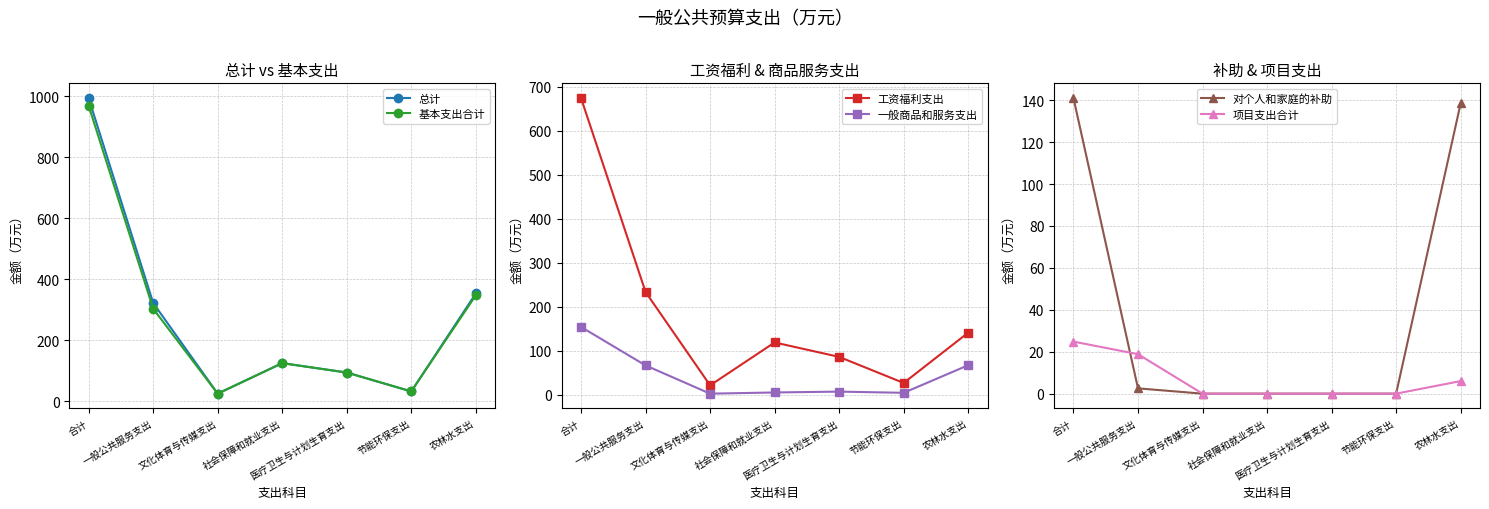

At 文化体育与传媒支出, list the series in order from largest to smallest.

总计, 基本支出合计, 工资福利支出, 一般商品和服务支出, 对个人和家庭的补助, 项目支出合计